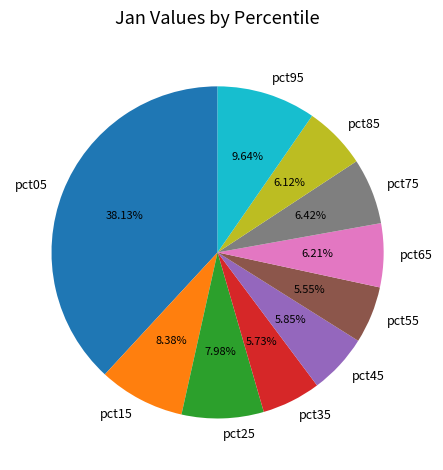

Does any single category account for the majority?

No